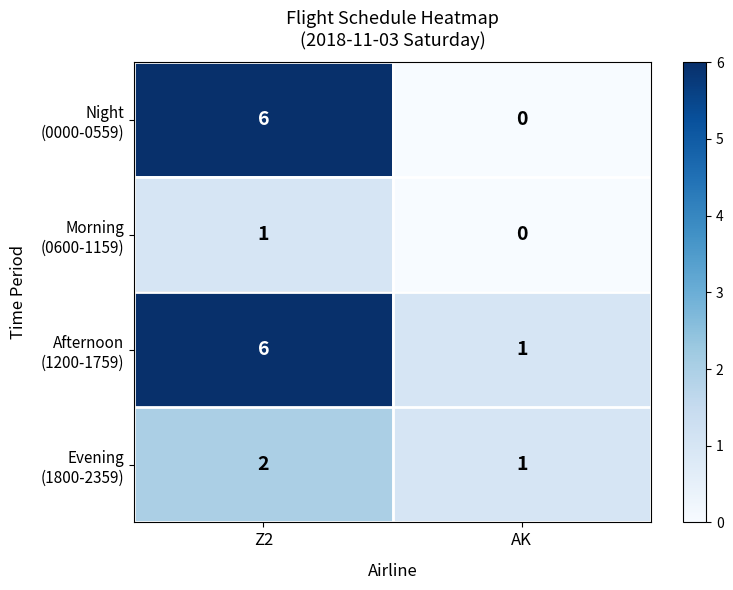

How many distinct data groups are displayed?

4